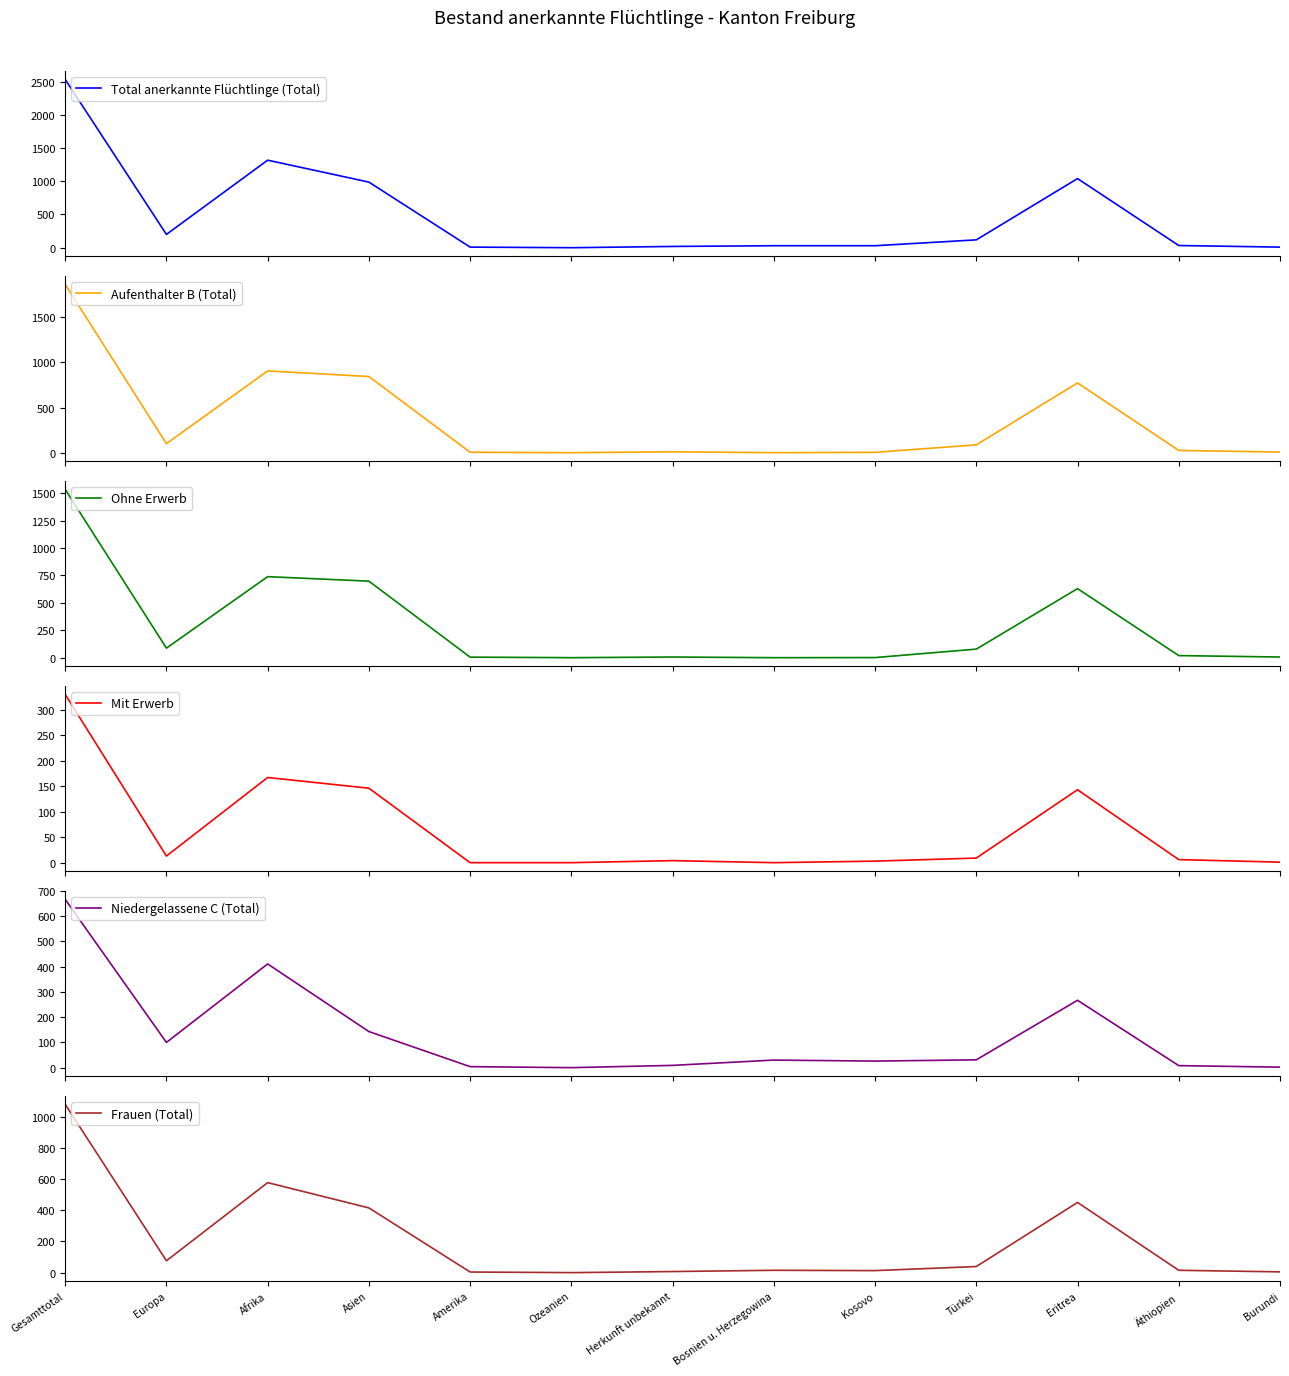

At which label is Mit Erwerb closest to 165?

Afrika